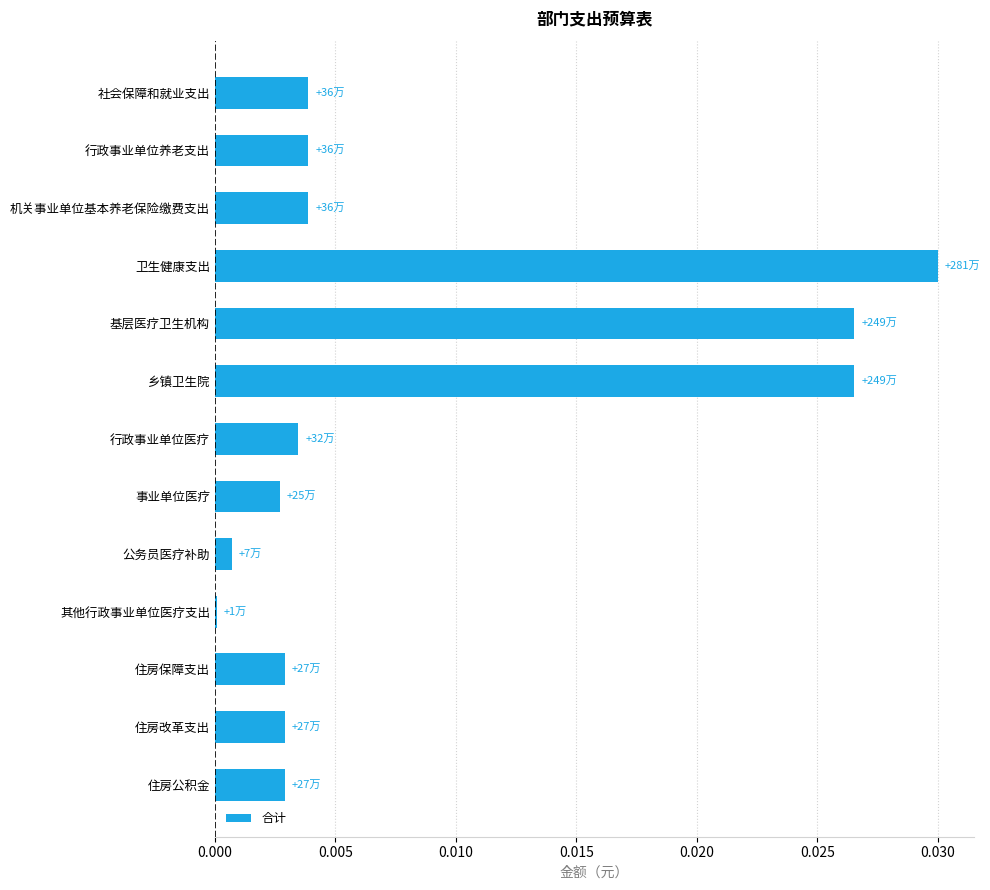

True or false: the data shows 0.0 at 公务员医疗补助.

True